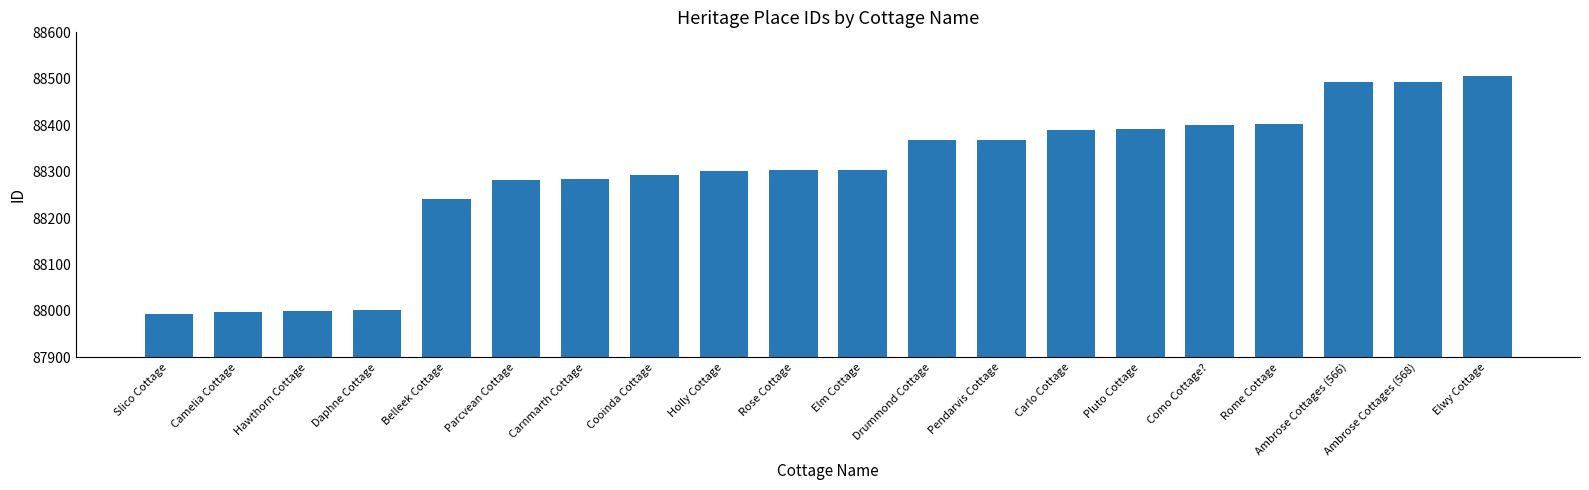

What is the greatest value displayed?

88507